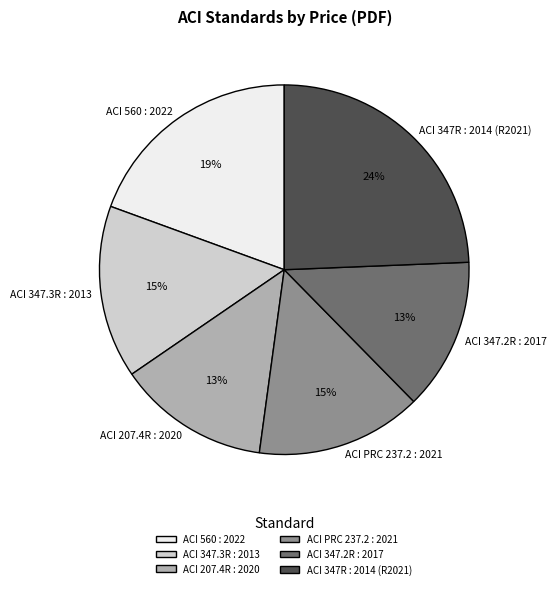

To the nearest percent, what percentage of the pie is ACI 347.3R : 2013?

15%